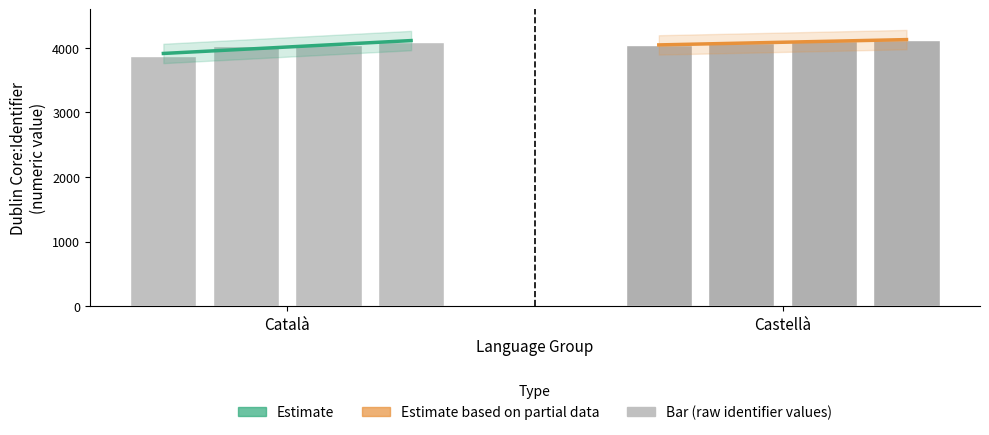

What is the label of the 2nd bar from the left?

Castellà